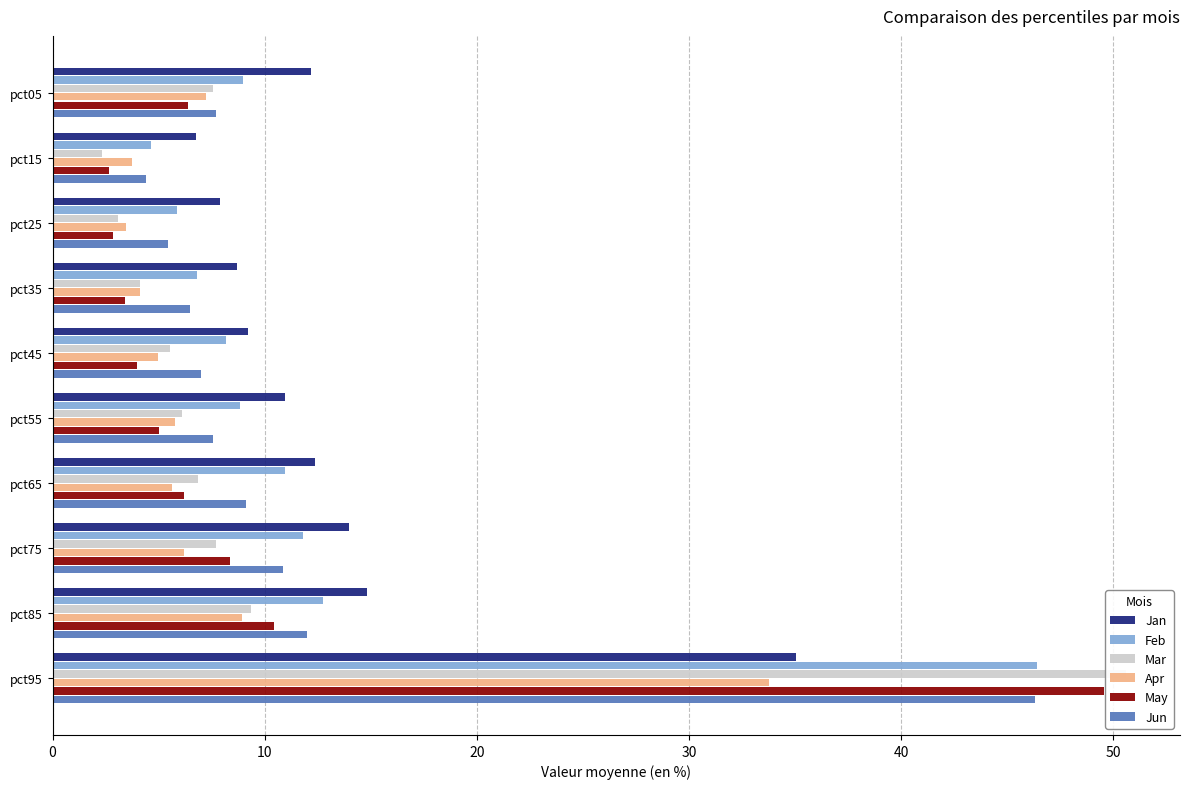

What is the total value across all series at pct55?

44.2